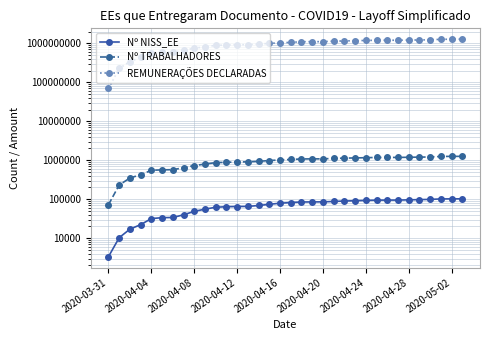

True or false: Nº NISS_EE has more than 2 interior local peaks.

False